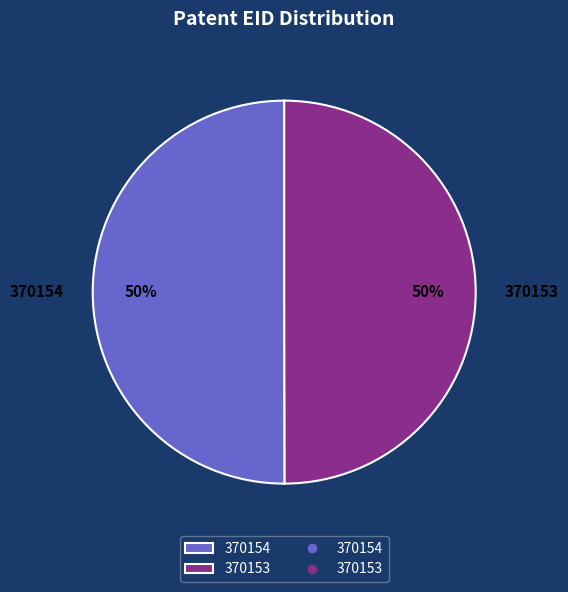

To the nearest percent, what is the average slice percentage?

50%